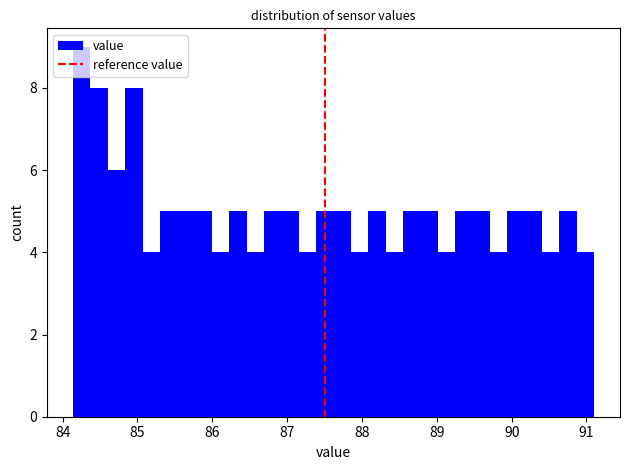

Around what value on the x-axis is the tallest bar? Give the approximate position of its centre, as read against the axis.

84.3